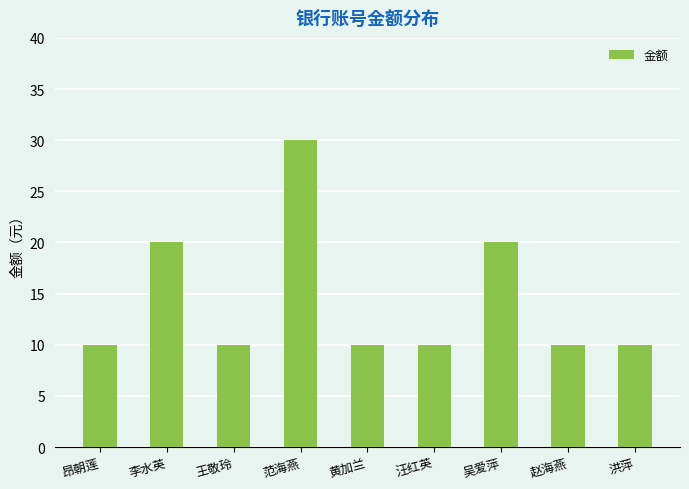

What is the label of the 6th bar from the left?

汪红英